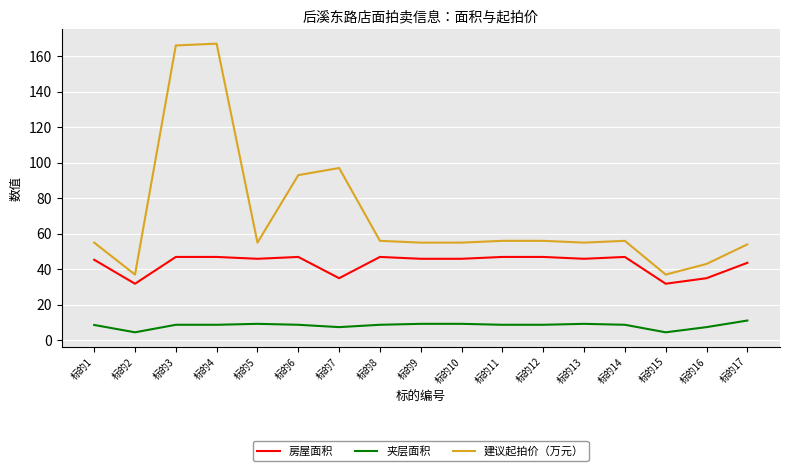

Does the chart display data point markers on the line(s)?

No